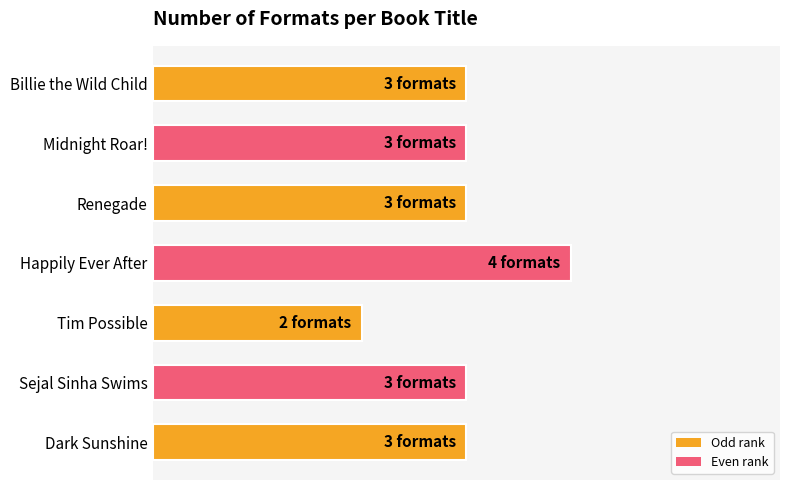

What is the minimum value shown in the chart?

2